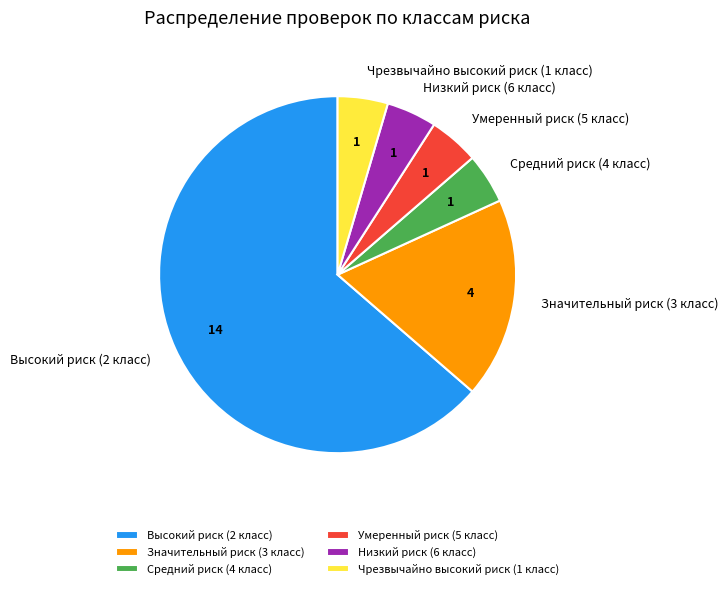

Is the sum of Значительный риск (3 класс) and Низкий риск (6 класс) greater than half?

No